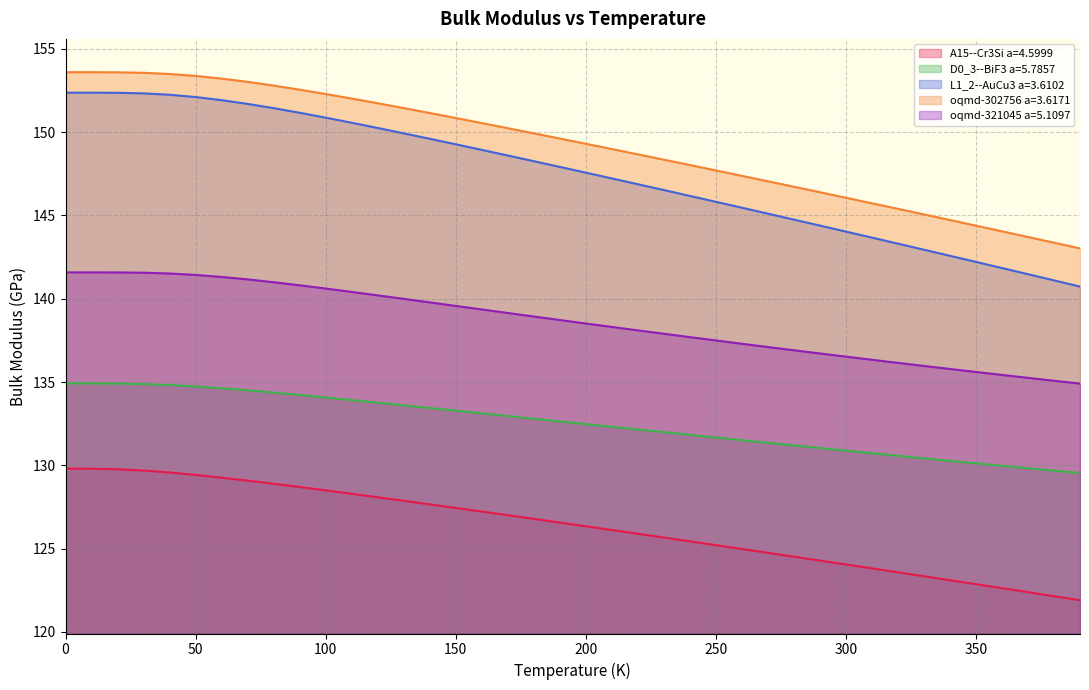

How many data points in D0_3--BiF3 a=5.7857 are less than 132?

17